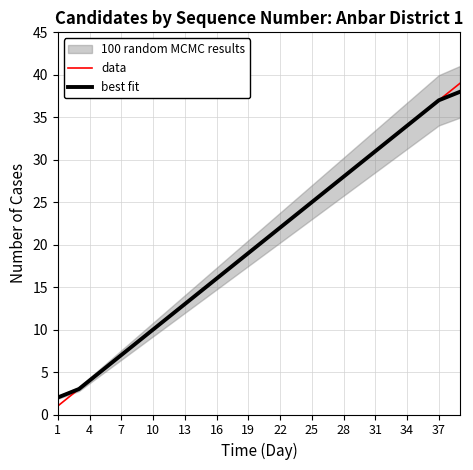

What is the difference between the second highest and second lowest values in the best fit series?

35.0